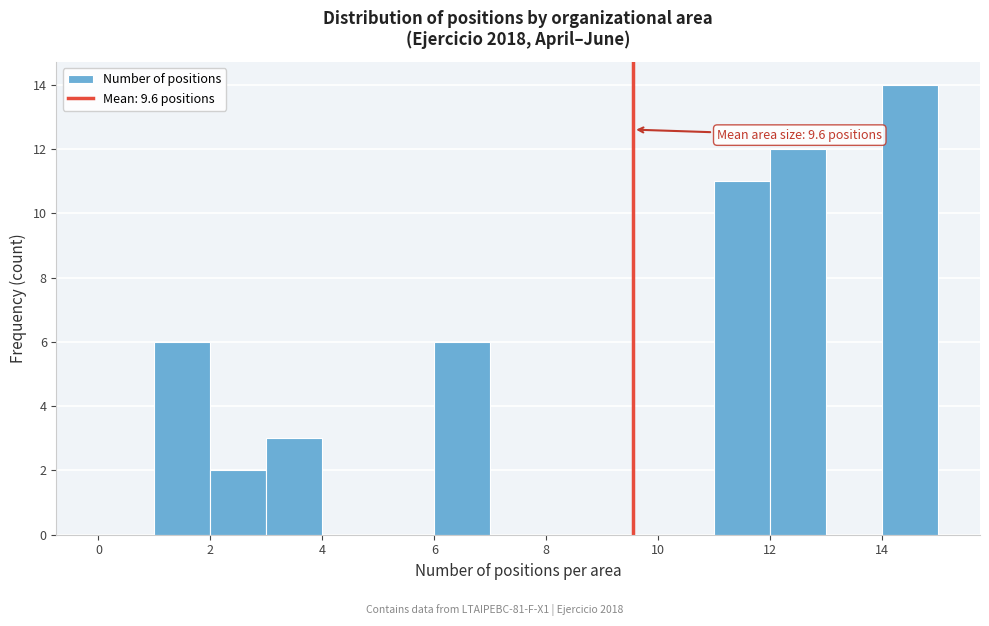

Over which range of the x-axis is the bar tallest?

14 to 15